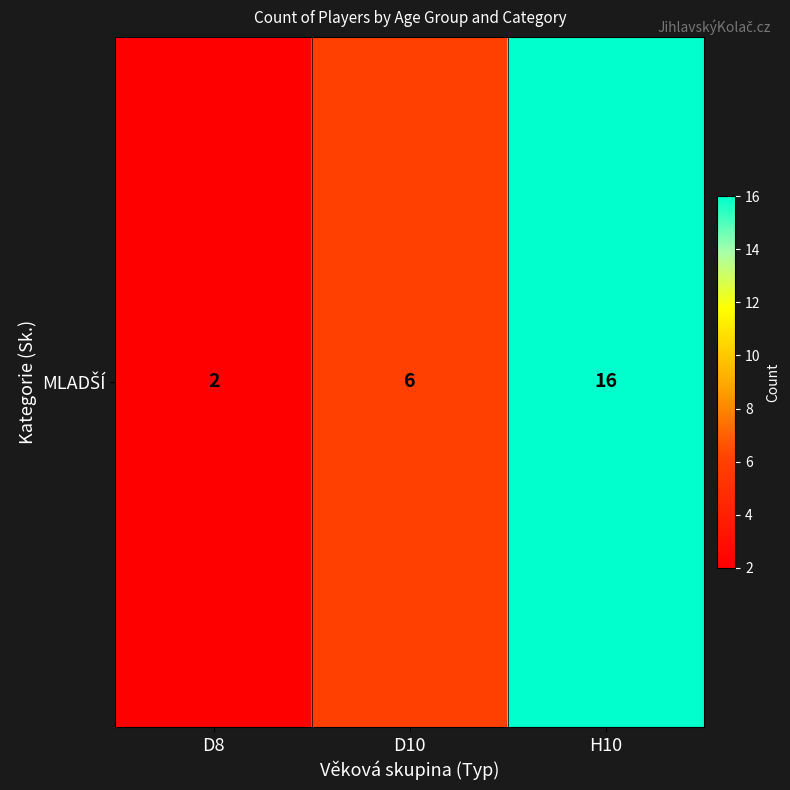

At which label is the value closest to 9?

D10